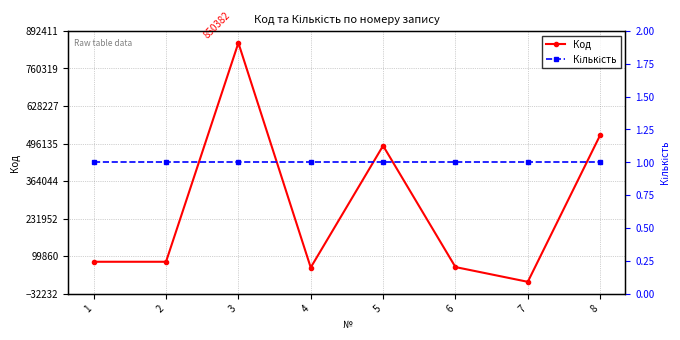

Reading left to right, list all the values displayed in this chart.

Код: 80323	80316	850382	60026	488631	61696	9797	525763
Кількість: 1	1	1	1	1	1	1	1